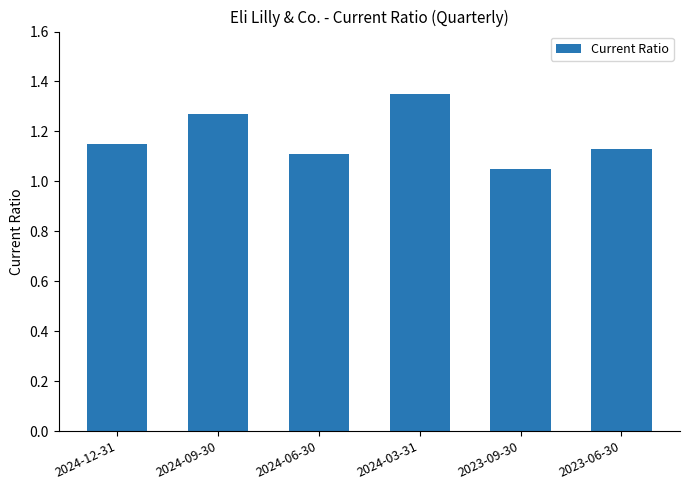

True or false: the data shows 1.9 at 2024-06-30.

False